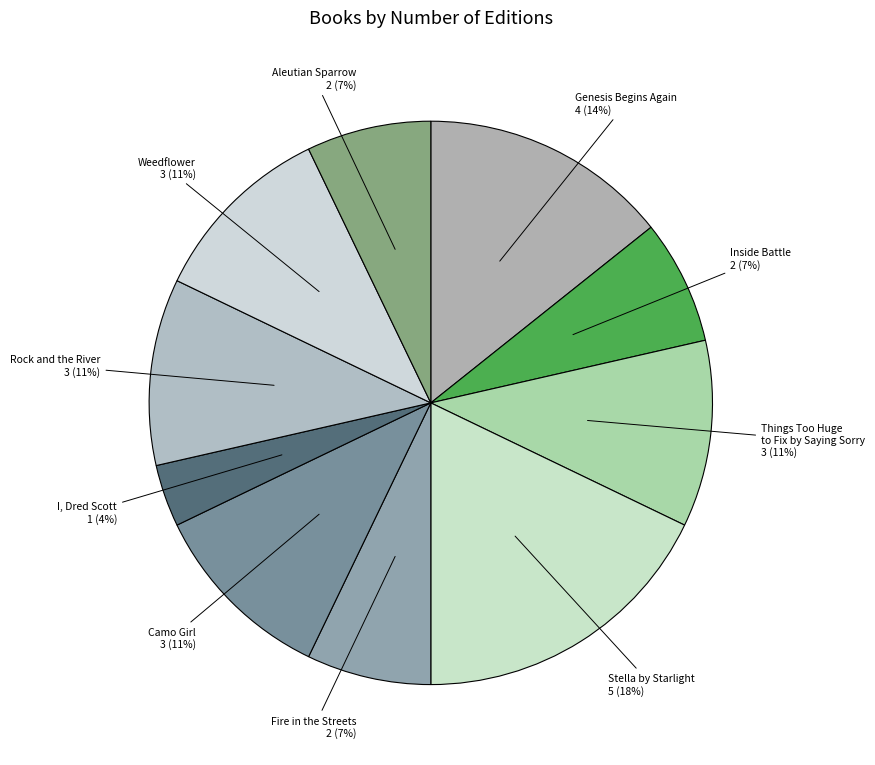

What is the largest slice in the pie chart?

Stella by Starlight